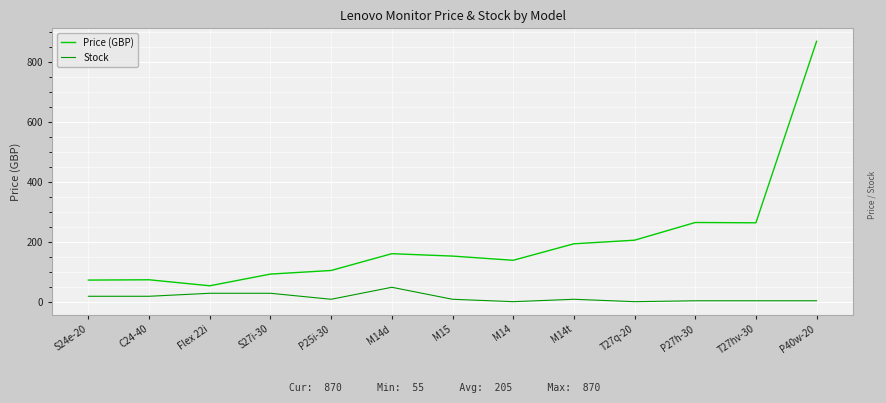

What is the maximum value shown in the chart?

870